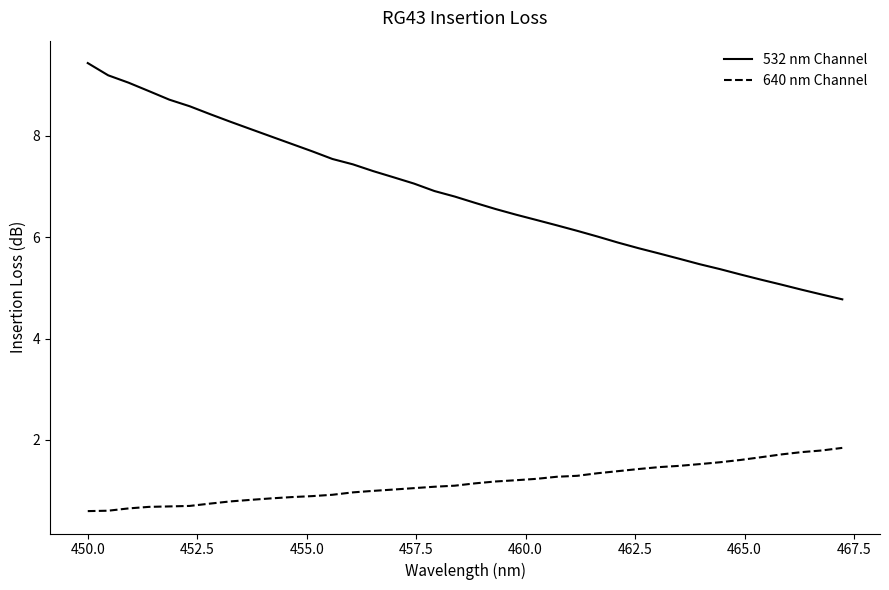

Which series has the largest range (max minus min)?

532 nm Channel